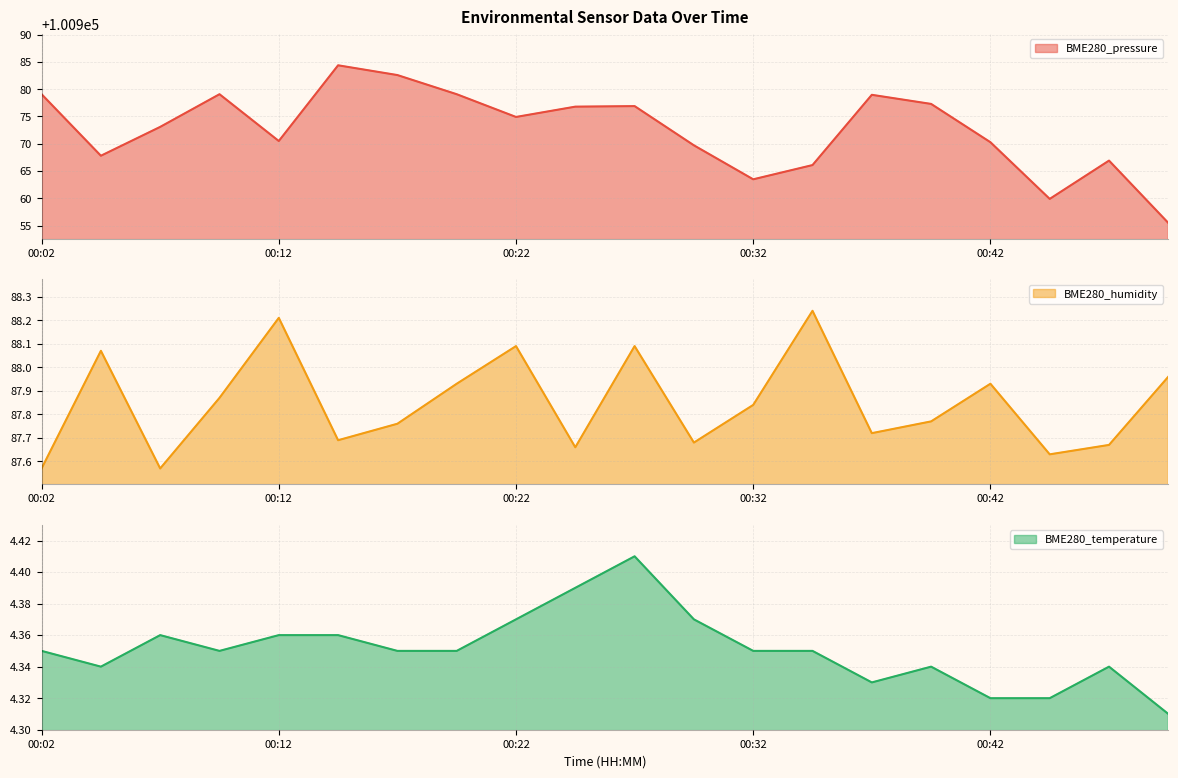

Reading left to right, transcribe all the data shown in this chart.

BME280_pressure: 100979.1	100967.8	100973.1	100979.1	100970.5	100984.4	100982.6	100979.1	100974.9	100976.8	100976.9	100969.7	100963.5	100966.1	100979.0	100977.3	100970.3	100959.9	100966.9	100955.5
BME280_humidity: 87.6	88.1	87.6	87.9	88.2	87.7	87.8	87.9	88.1	87.7	88.1	87.7	87.8	88.2	87.7	87.8	87.9	87.6	87.7	88.0
BME280_temperature: 4.3	4.3	4.4	4.3	4.4	4.4	4.3	4.3	4.4	4.4	4.4	4.4	4.3	4.3	4.3	4.3	4.3	4.3	4.3	4.3